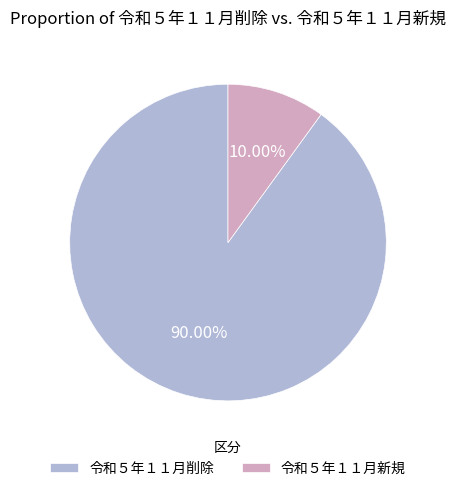

Is it true that 令和５年１１月新規 is 10% of the pie?

True